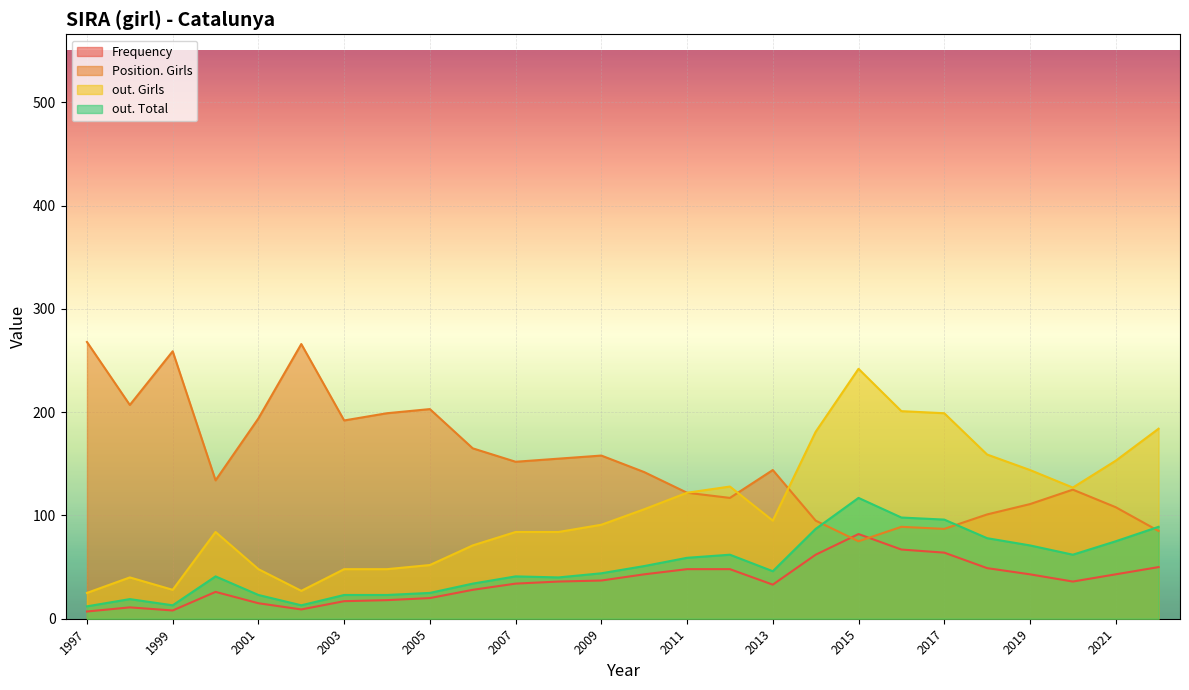

What is the lowest value of the out. Girls series?

25